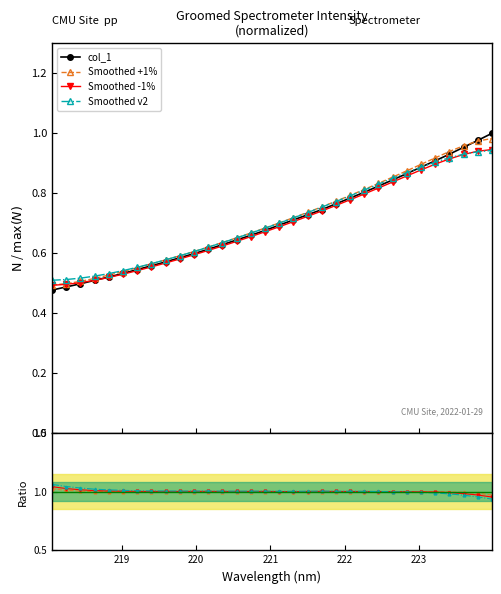

How many lines are shown in the chart?

4